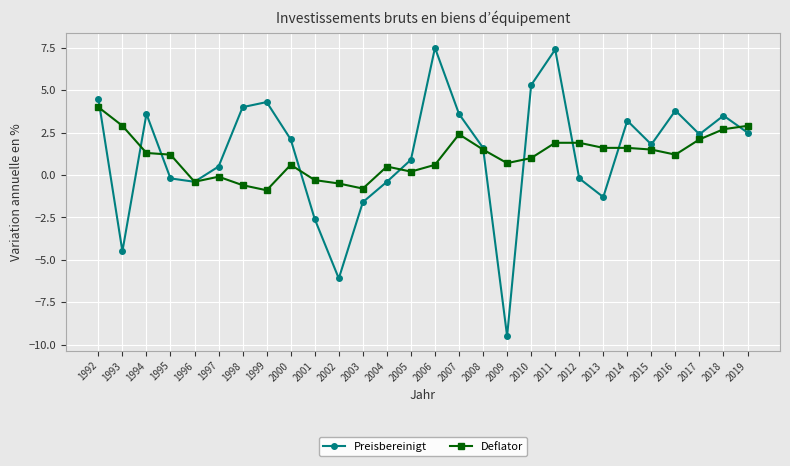

What is the difference between the maximum and minimum values in the Deflator series?

4.9